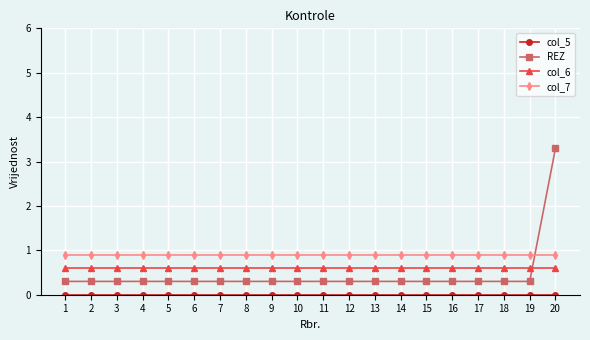

The value of col_7 at 12 is 1.4. True or false?

False